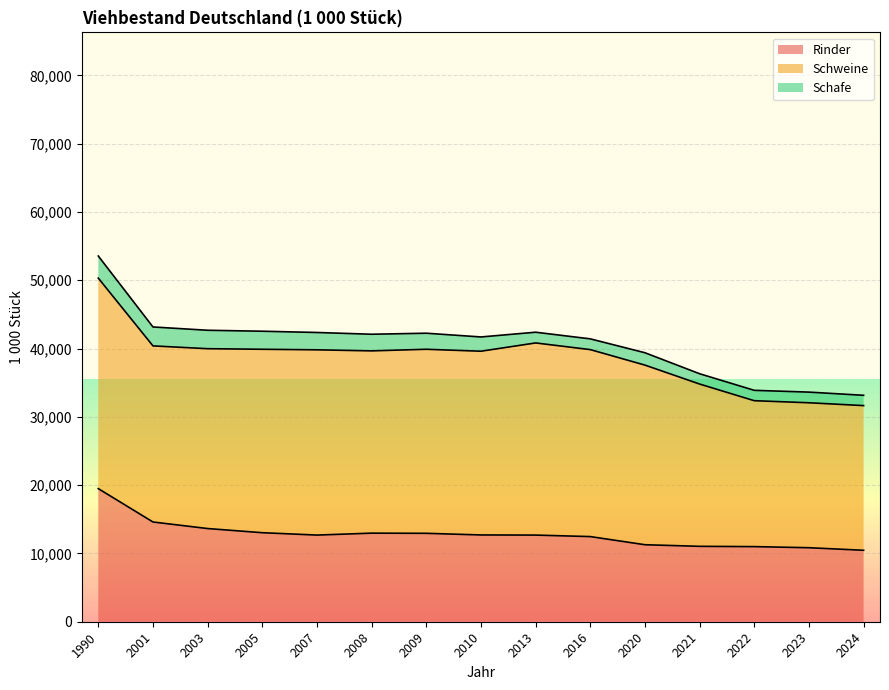

True or false: Schafe and Rinder cross at least once.

False